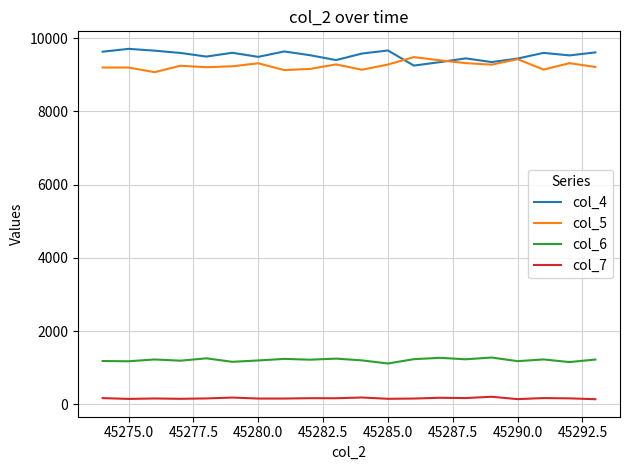

True or false: col_7 and col_6 cross at least once.

False